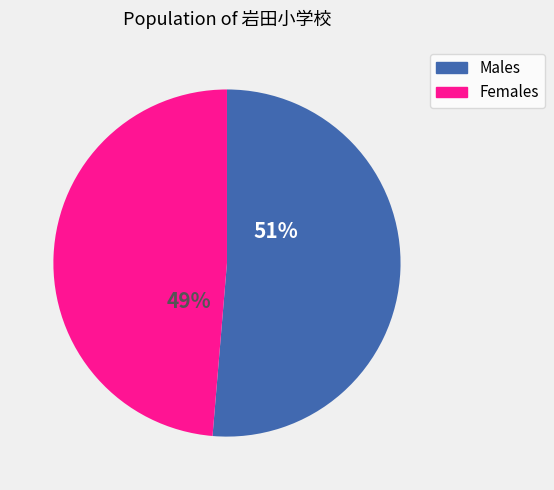

Is there a majority slice in this chart?

Yes